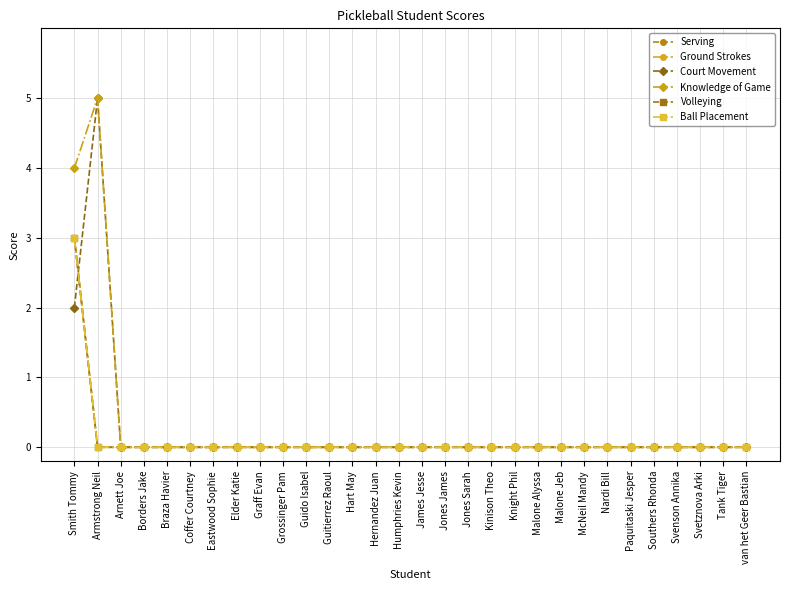

What is the difference between the maximum and second lowest values in the Court Movement series?

5